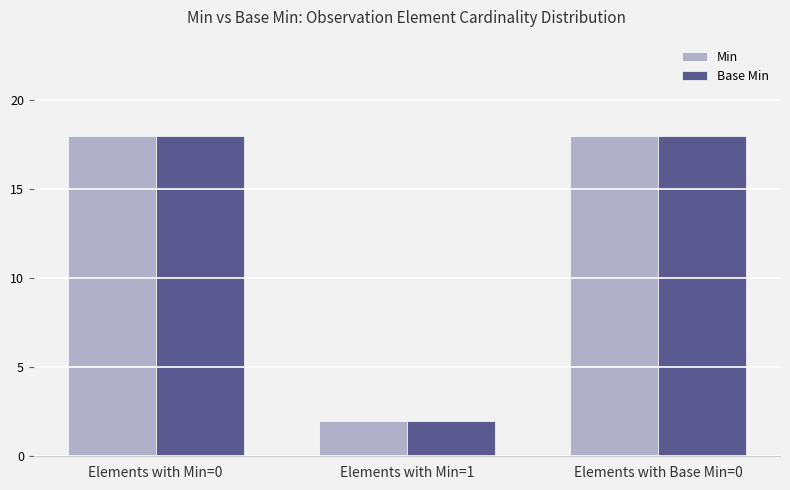

Is the value of Min at Elements with Min=0 greater than the value of Base Min at Elements with Min=1?

Yes